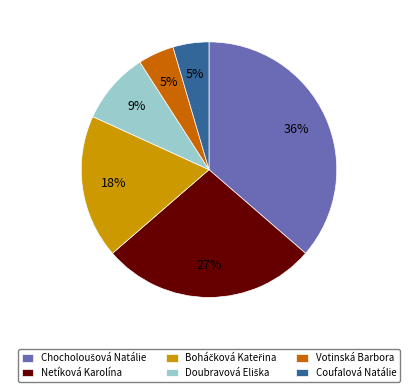

To the nearest percent, what is the average slice percentage?

17%